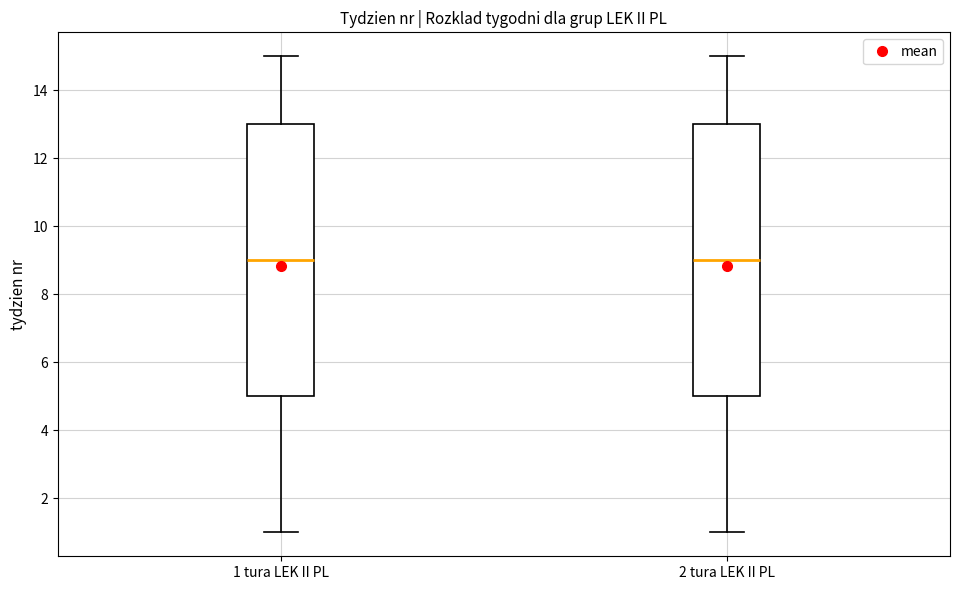

Reading left to right, transcribe this box plot: for each box, give where its median line is, the range the box spans, and where its two whiskers end, as read against the y-axis. The values are not printed on the chart, so give them approximately, as read against the axis.

1 tura LEK II PL: median 9, box 5 to 13, whiskers 1 to 15
2 tura LEK II PL: median 9, box 5 to 13, whiskers 1 to 15